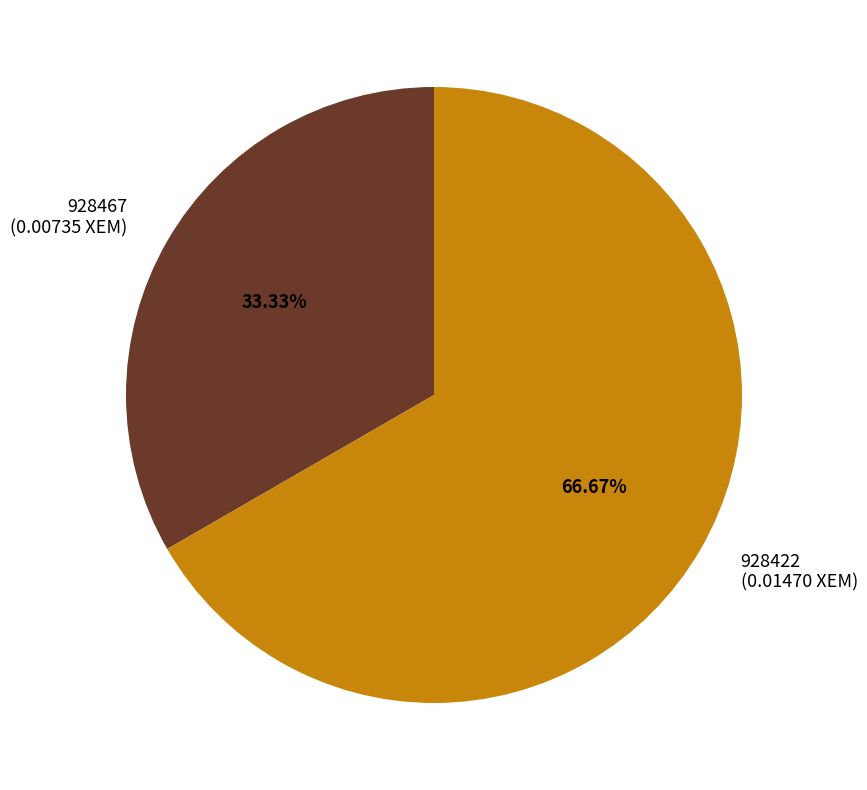

To the nearest percent, what is the difference between the largest and smallest slice percentages?

33%